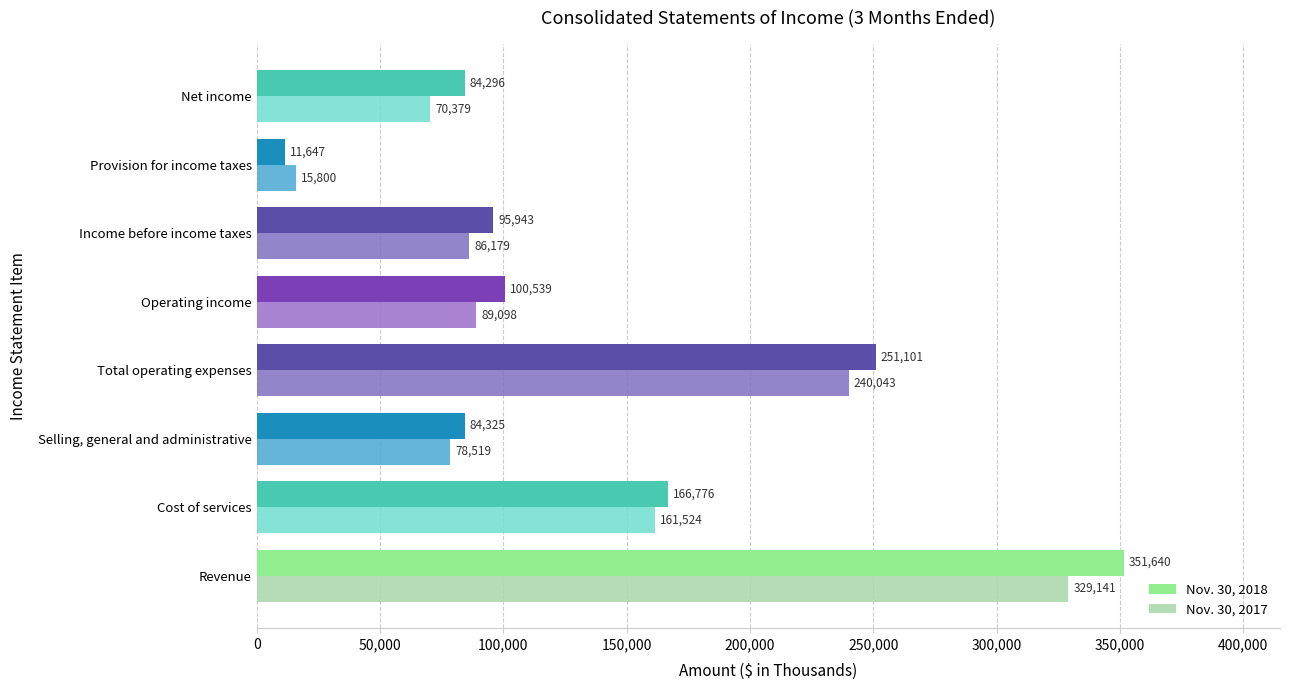

Count the number of data series in this chart.

2